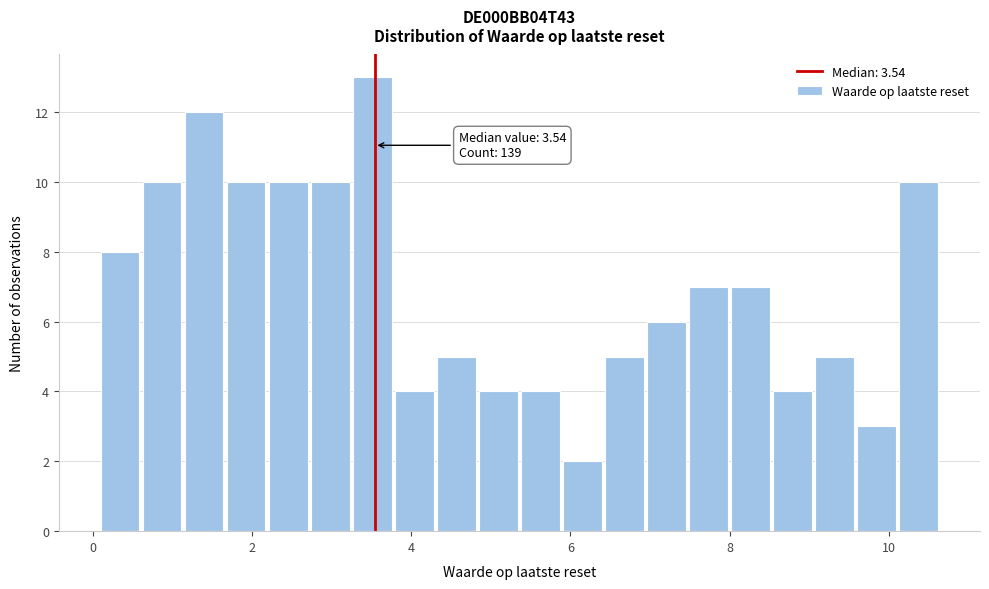

Read against the x-axis, roughly where is the centre of the tallest bar?

3.6